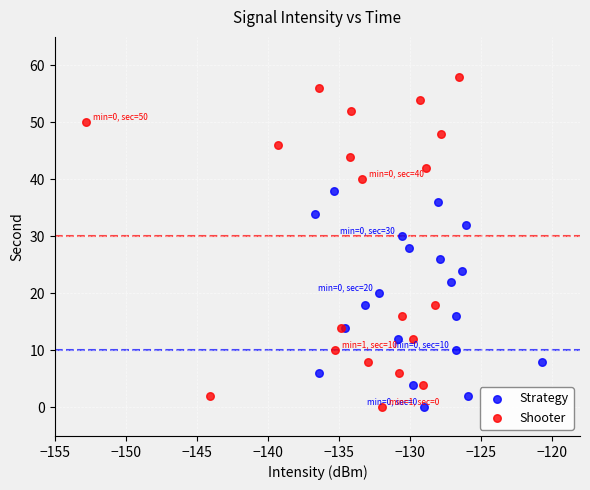

Which series has the widest spread of Y values?

Shooter